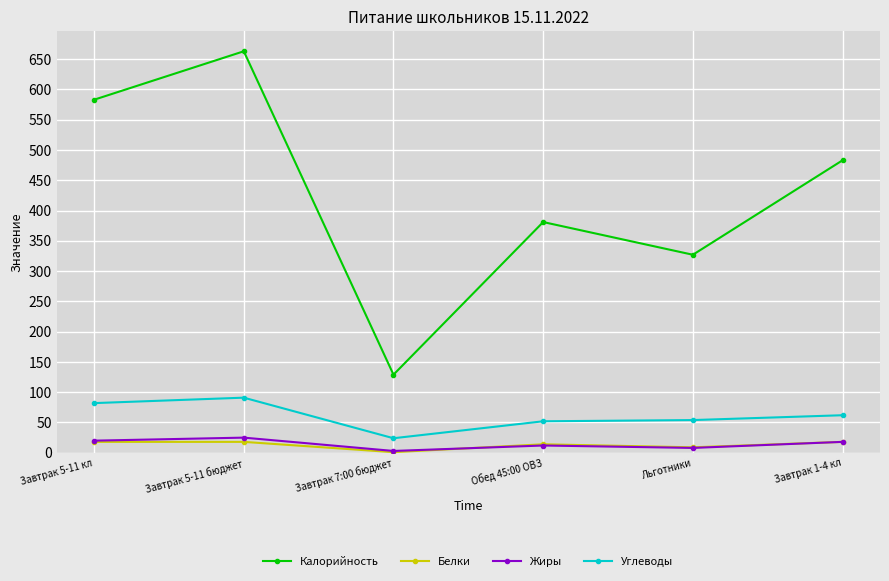

What is the sum of the Углеводы values at Завтрак 1-4 кл and Обед 45:00 ОВЗ?

114